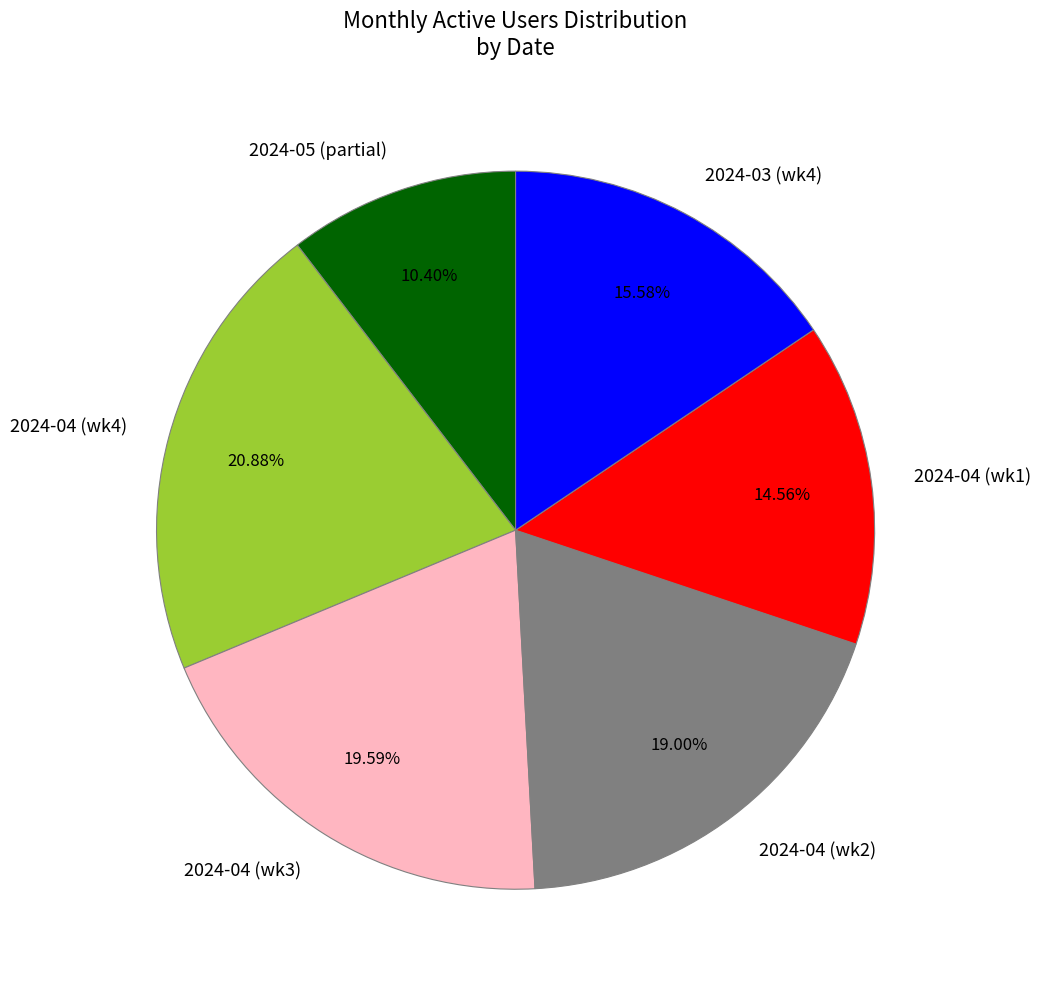

Which category has the smallest portion of the pie?

2024-05 (partial)